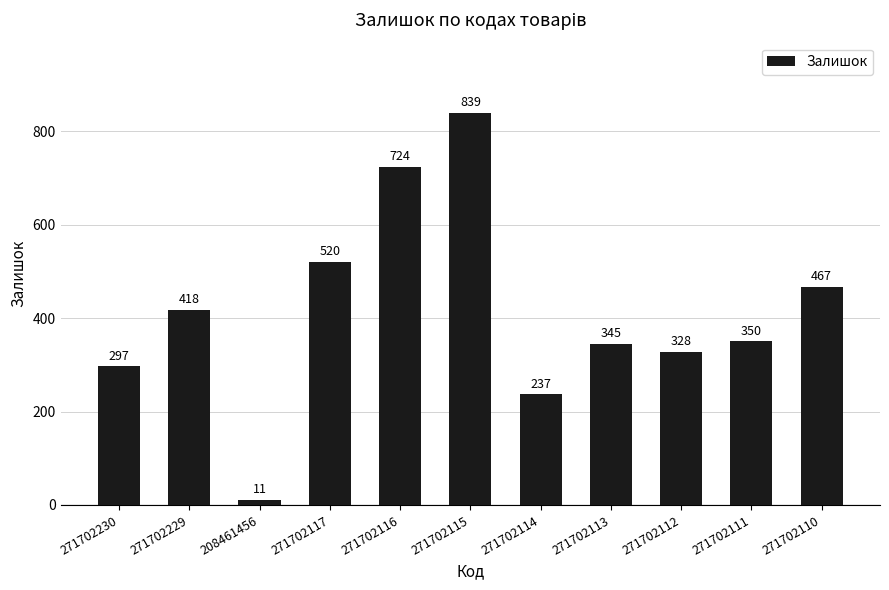

Which label corresponds to the largest value in the chart?

271702115